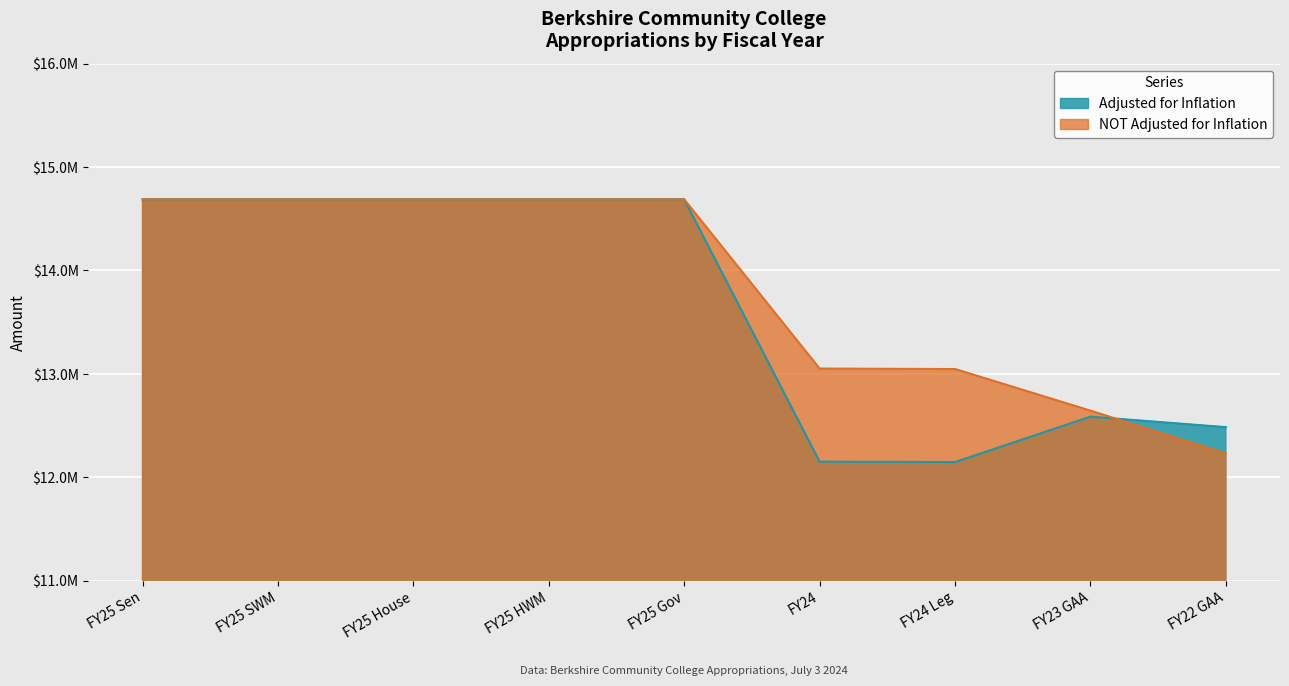

Where is the first local maximum for Adjusted for Inflation?

FY23 GAA